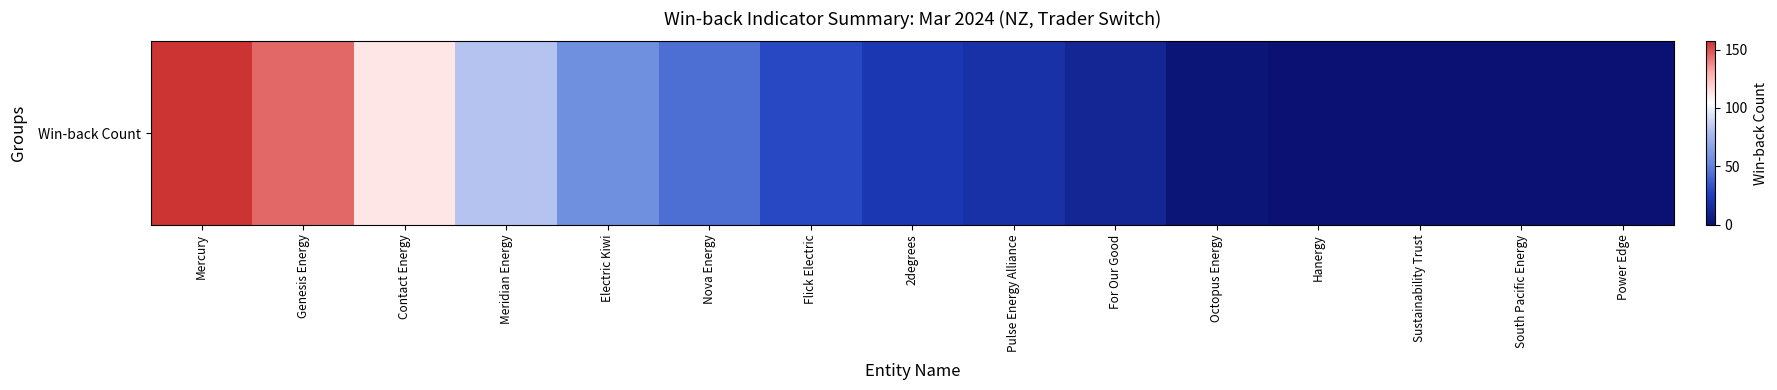

The value at Power Edge is 0.0. True or false?

True